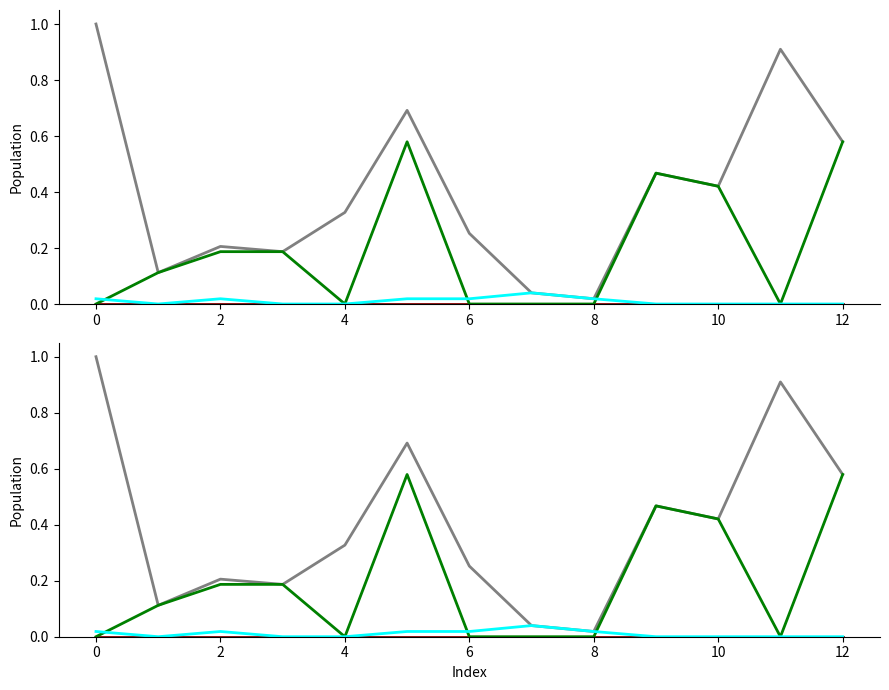

After their last crossing, which series has the higher values: col_3 or col_5?

col_5